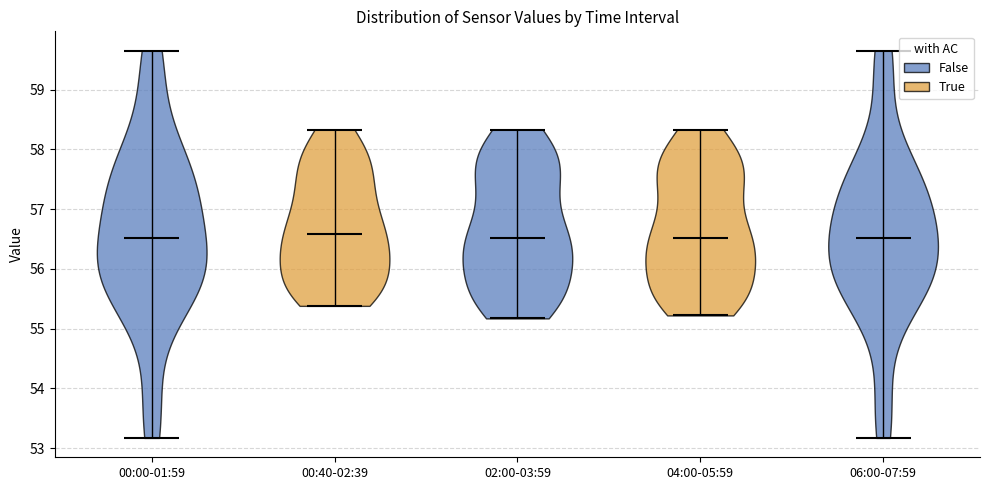

What is the highest point the violin for 00:40-02:39 reaches on the y-axis? The values are not printed on the chart, so give them approximately, as read against the axis.

58.3